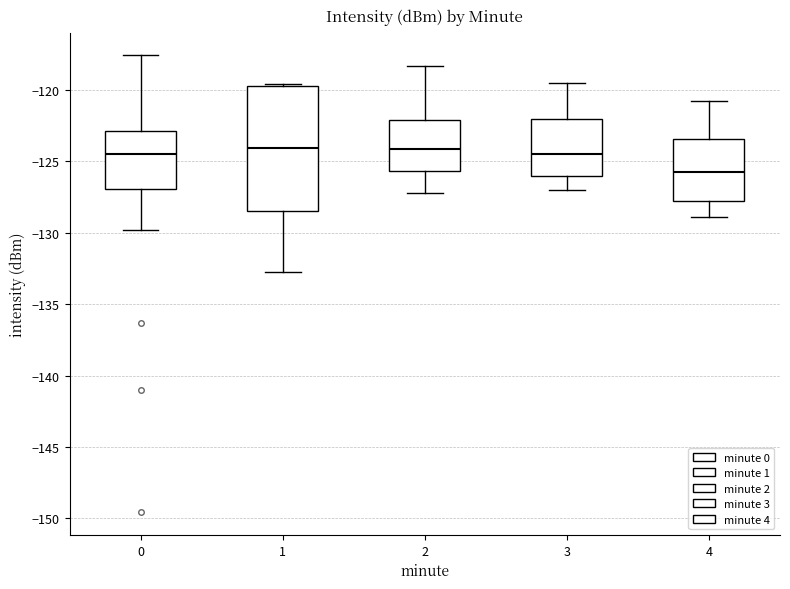

Which box is the tallest, from its lower edge to its upper edge?

1